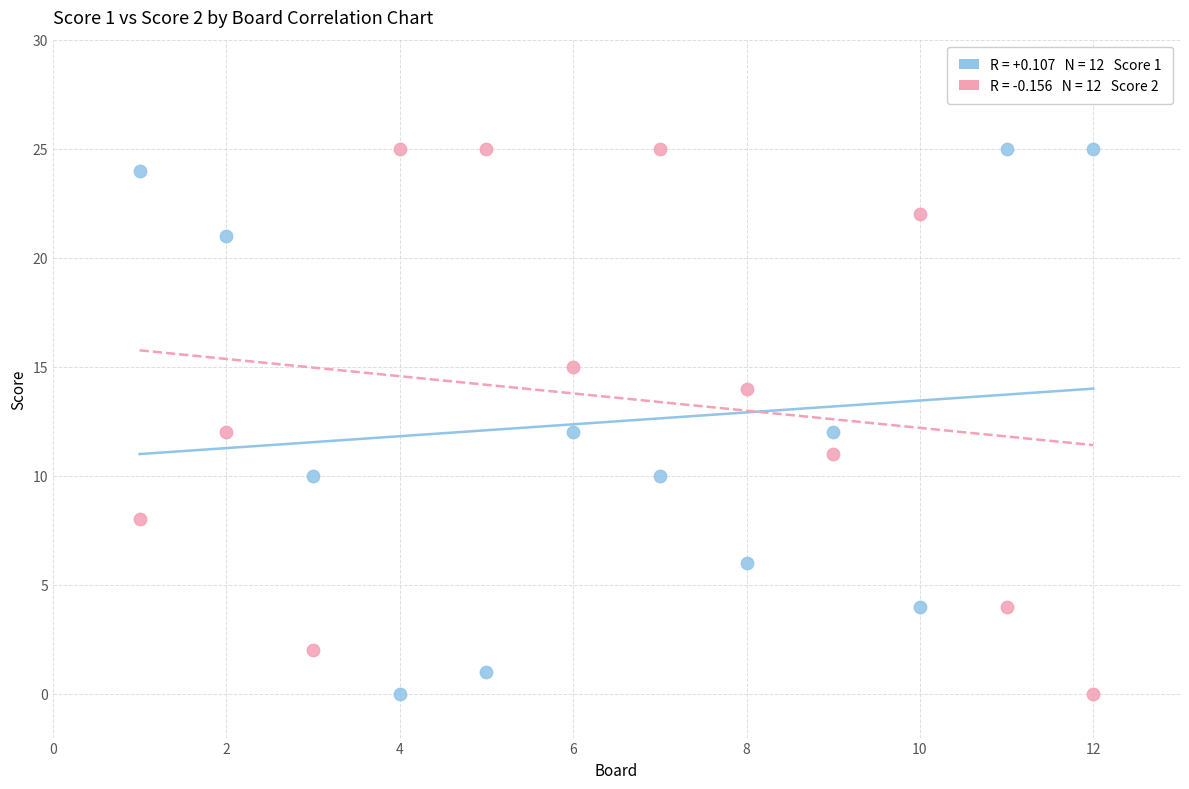

Across all data points, what is the range of X values (max minus min)?

11